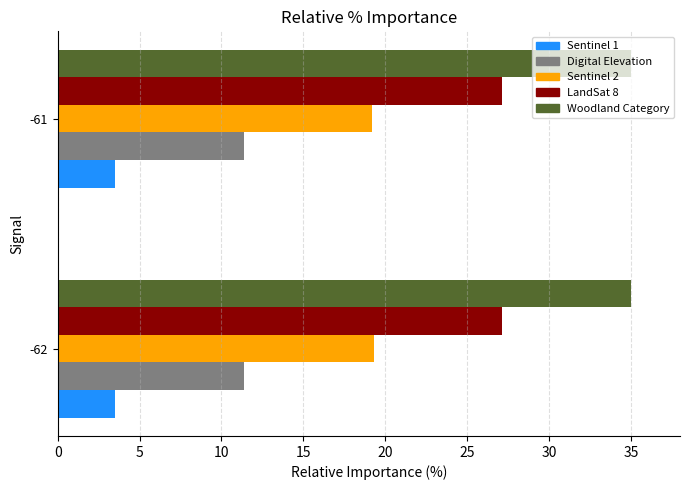

What is the maximum value shown in the chart?

35.0